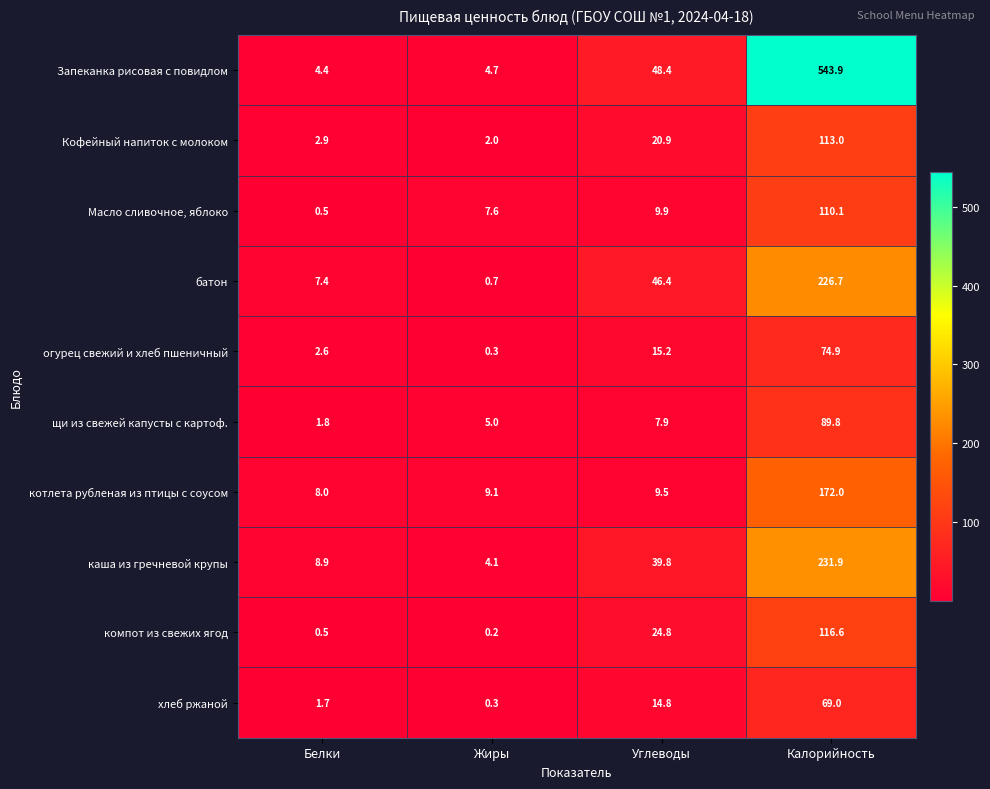

Is it true that котлета рубленая из птицы с соусом equals 9.5 at Углеводы?

True